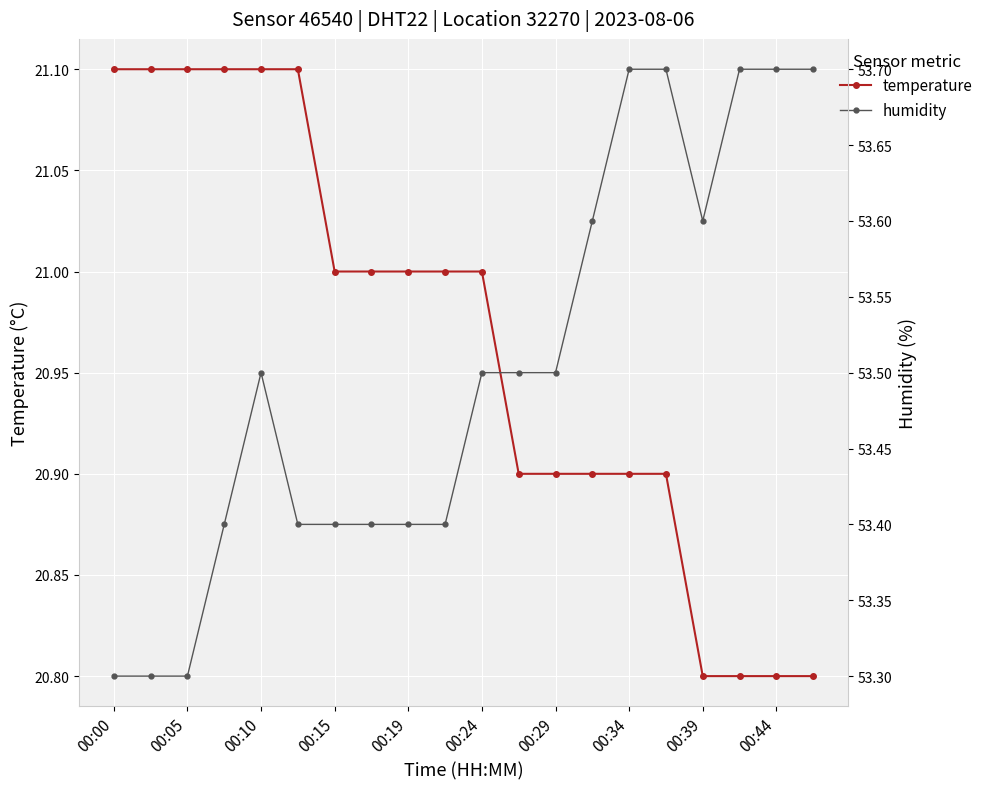

Is it true that temperature equals 11.2 at 00:44?

False